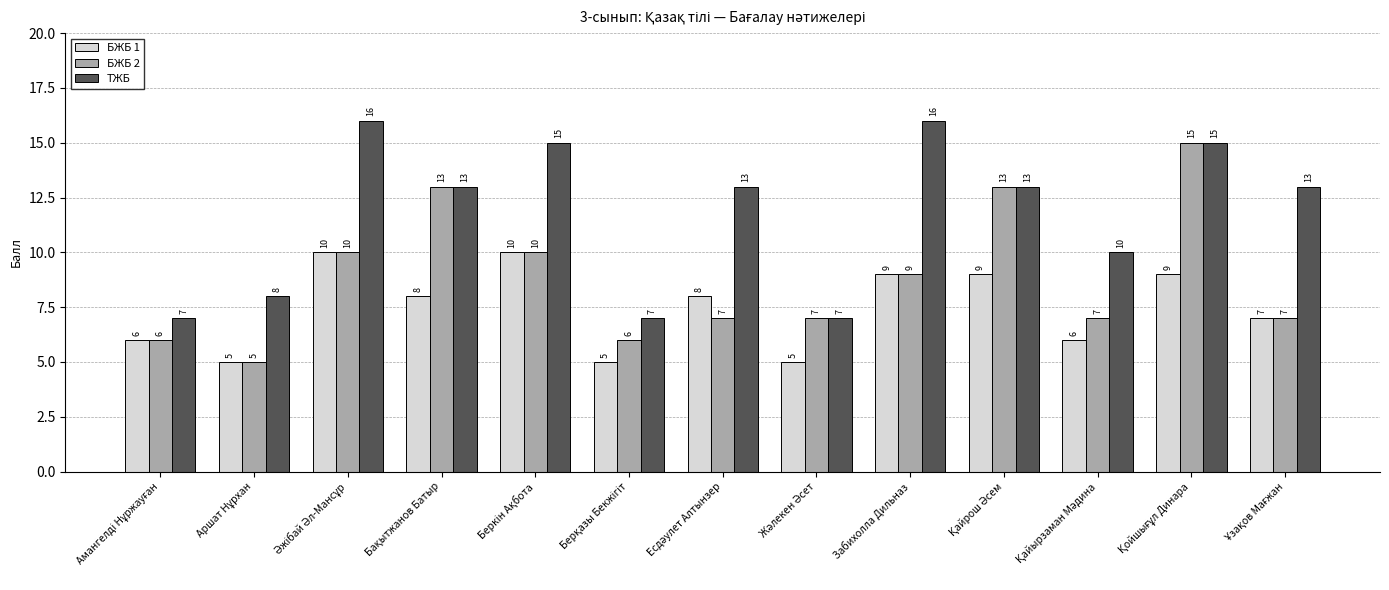

Rank the series by their maximum value, from lowest to highest.

БЖБ 1, БЖБ 2, ТЖБ